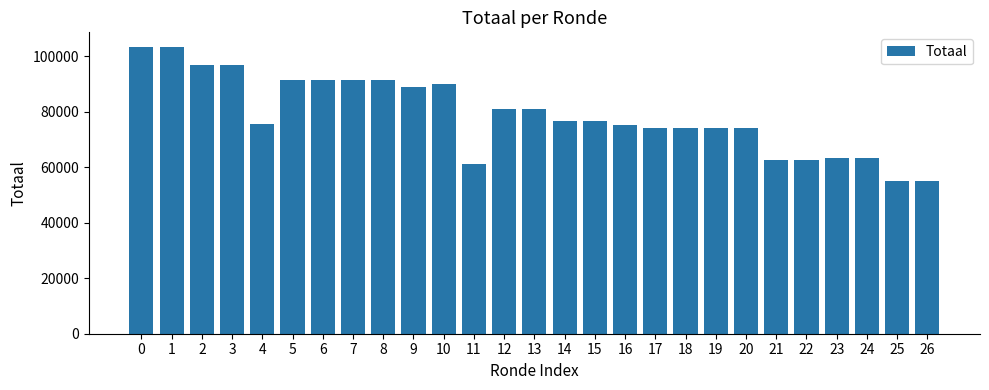

What is the ratio of the value at 0 to the value at 4?

1.4